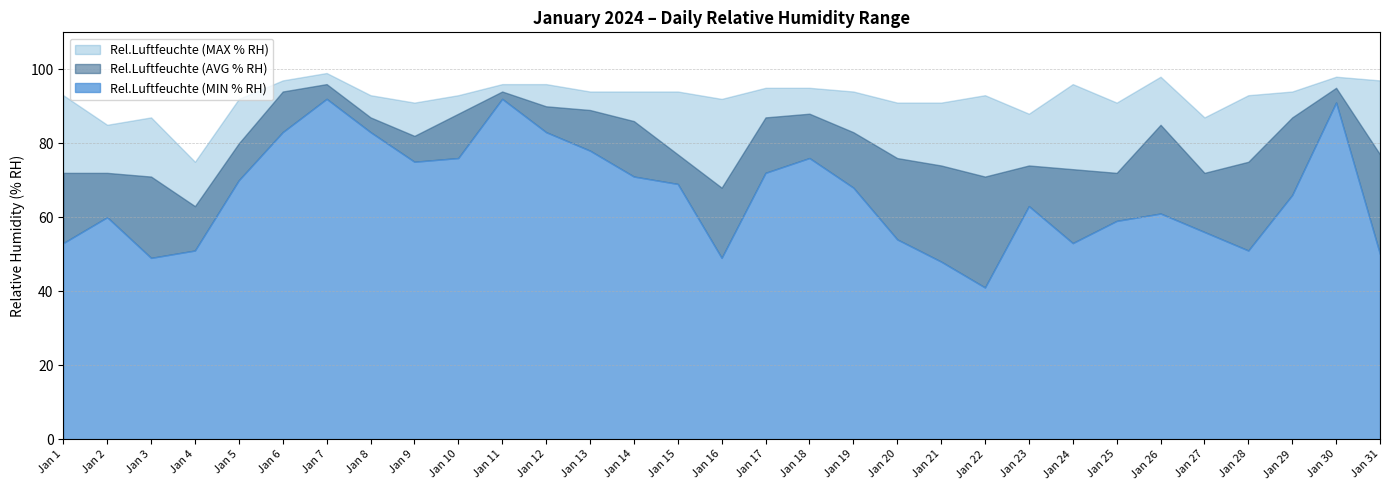

What is the value of the Rel.Luftfeuchte (AVG % RH) point at the 14th from the left?

86